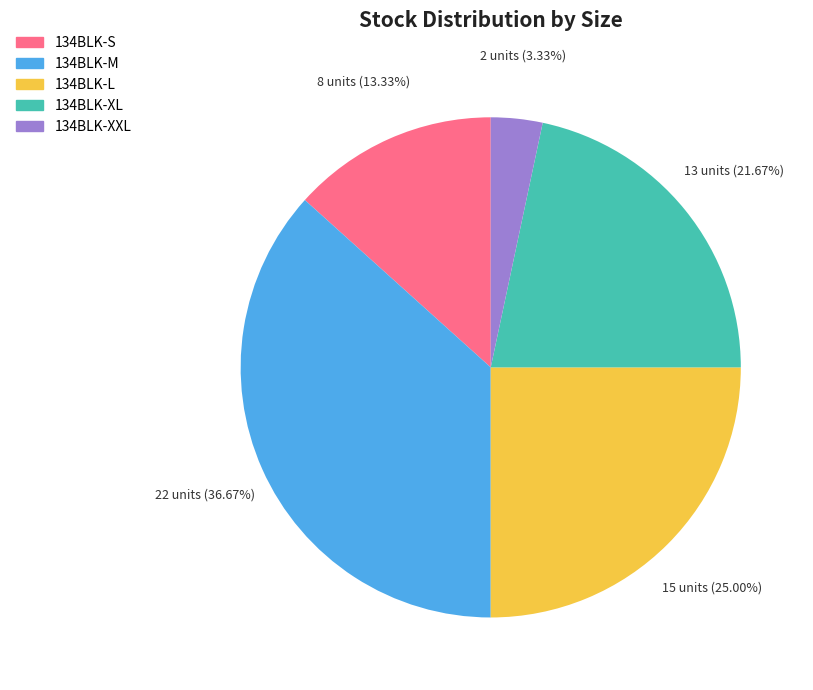

What is the smallest slice in the pie chart?

134BLK-XXL